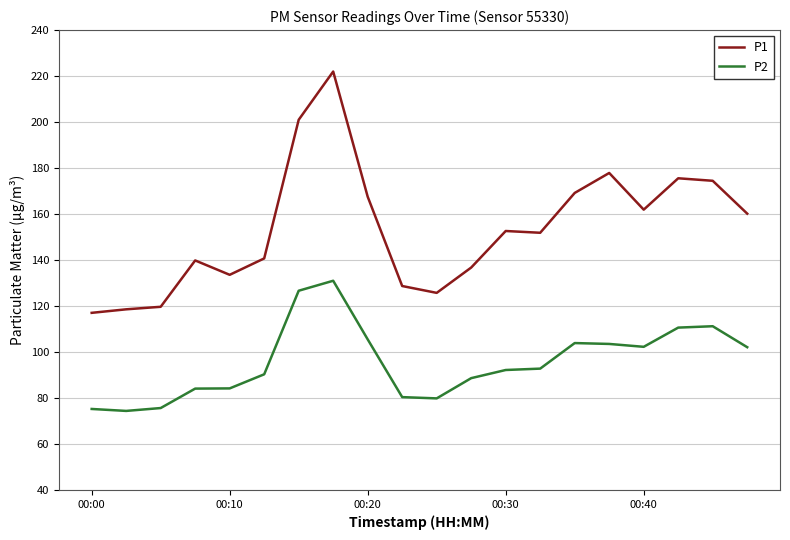

True or false: P2 and P1 cross at least once.

False